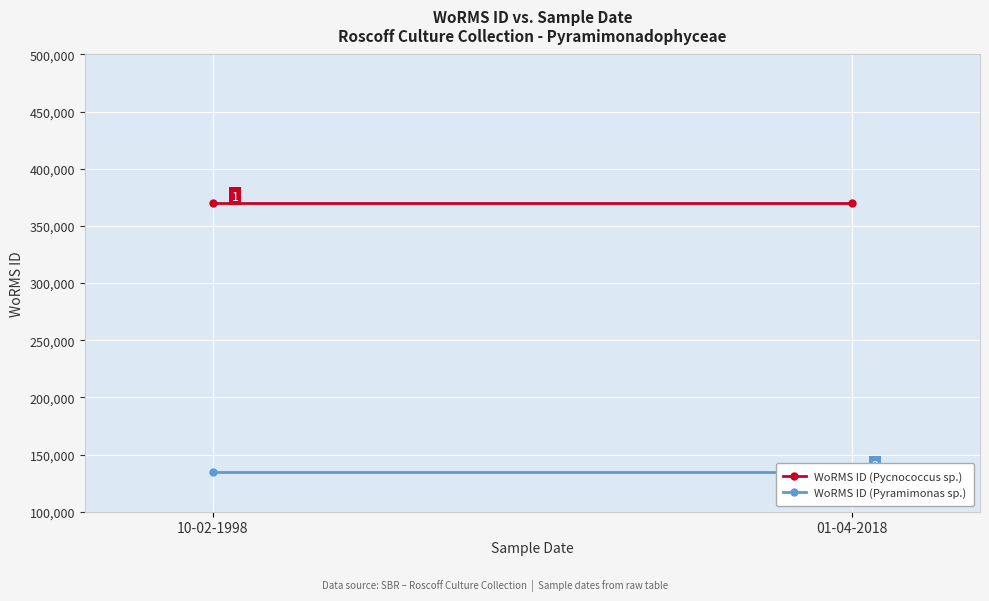

At how many categories does at least one series exceed 163832?

2